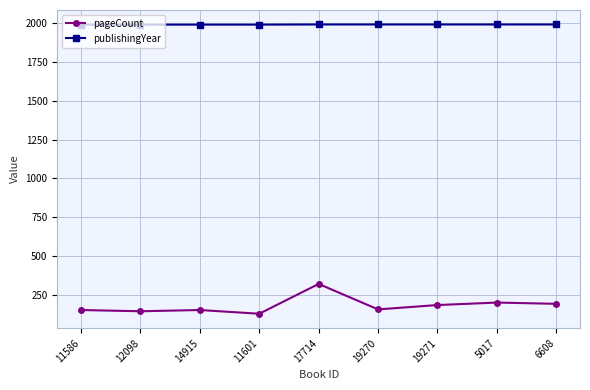

At which category is the sum across all series the highest?

17714